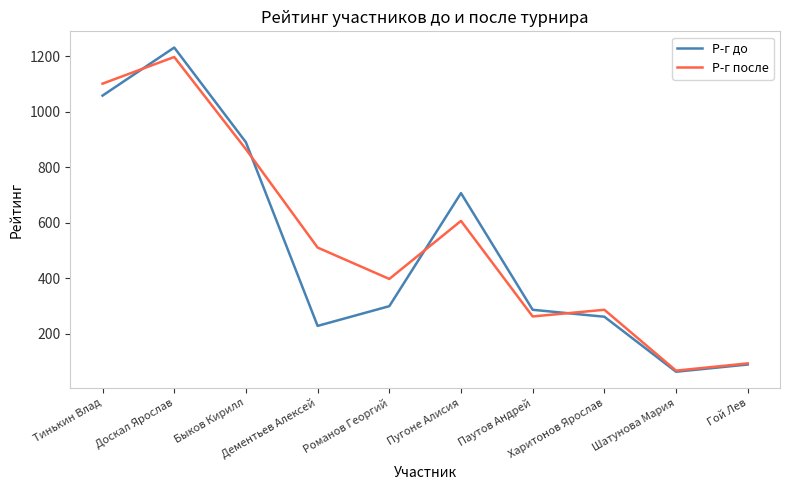

True or false: Р-г до has a value of 64 at Шатунова Мария.

True